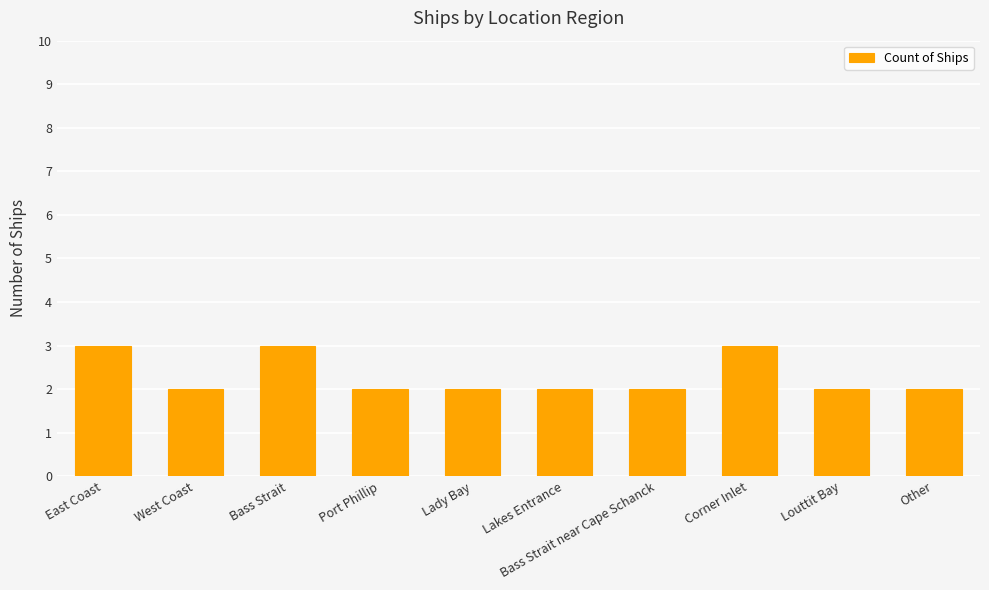

What position from the right is Port Phillip?

7